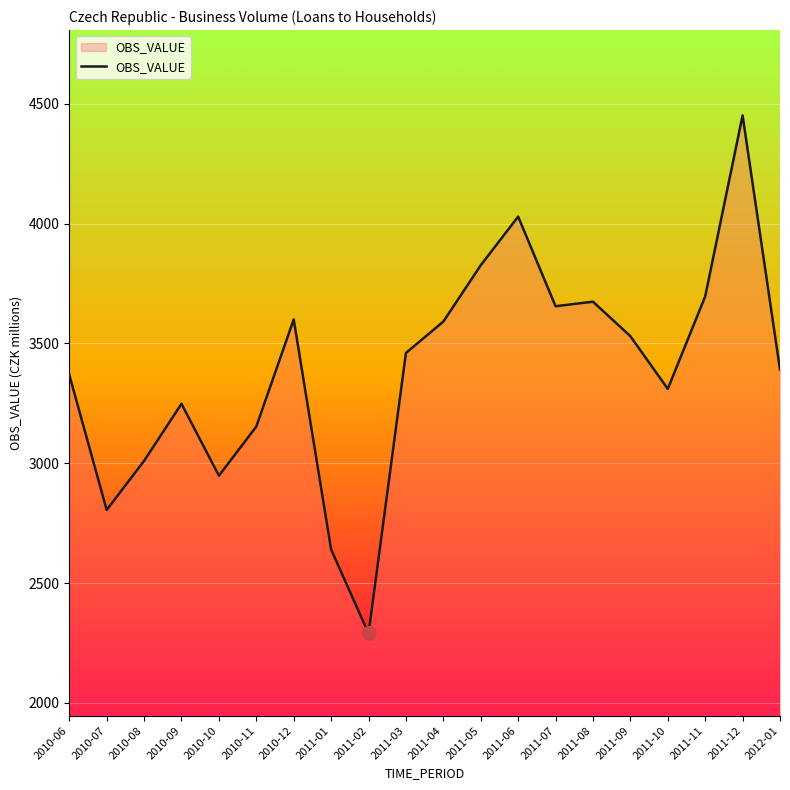

Which has a higher value, 2010-09 or 2010-06?

2010-06